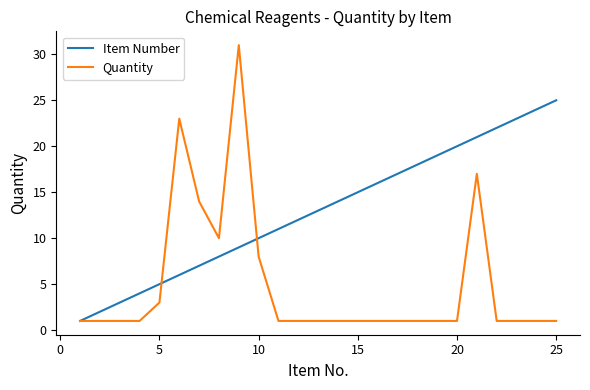

What is the maximum value for Quantity?

31